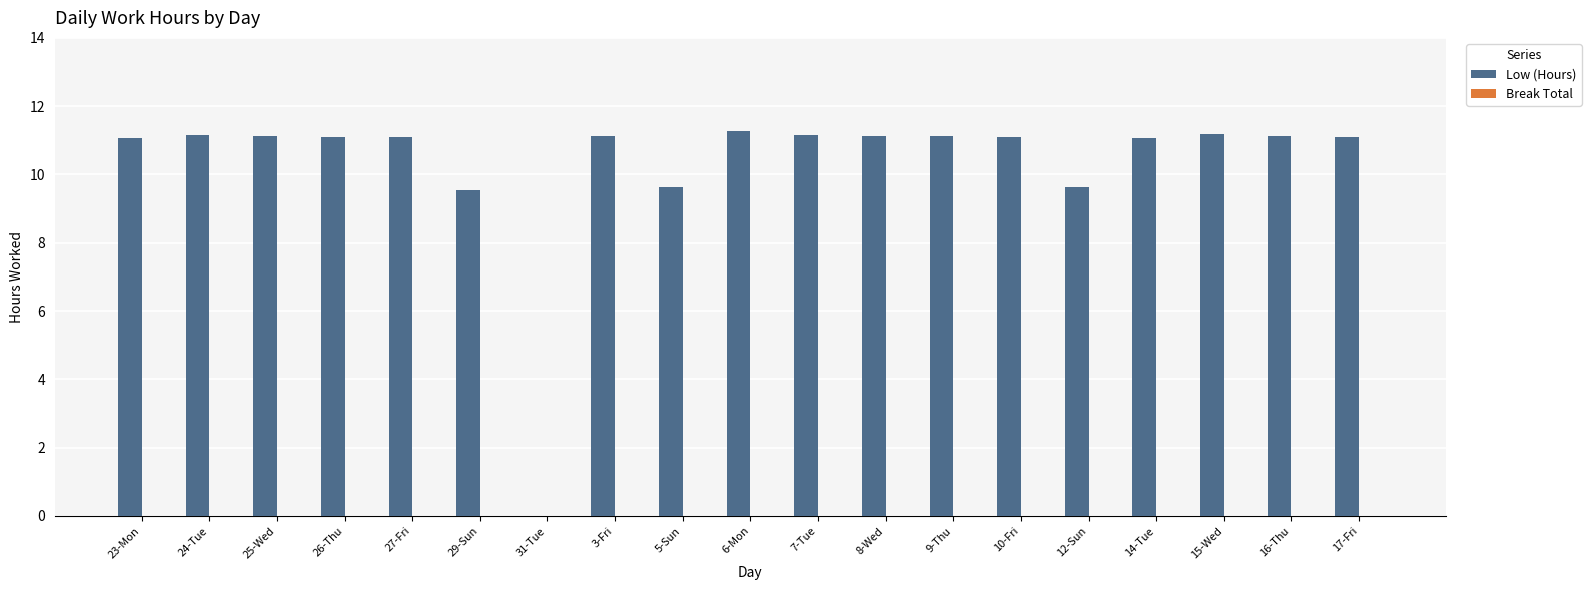

Are the bars horizontal?

No